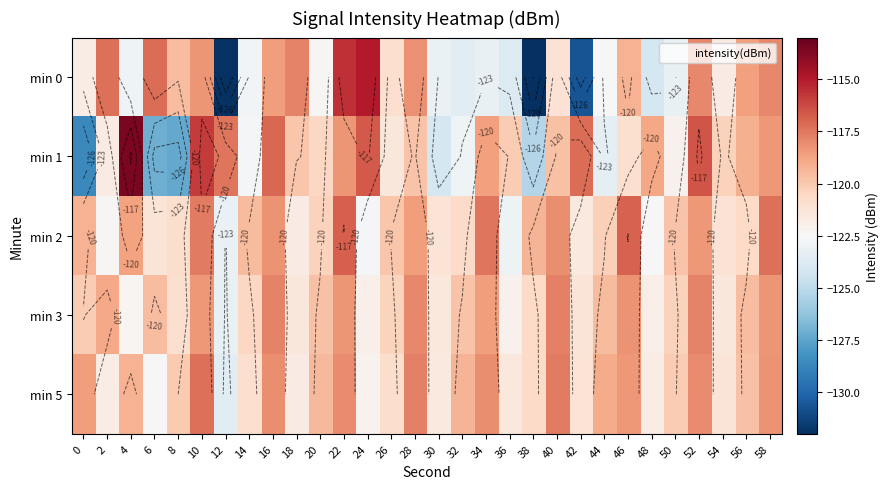

What is the difference between the highest and lowest values at 18?

3.9